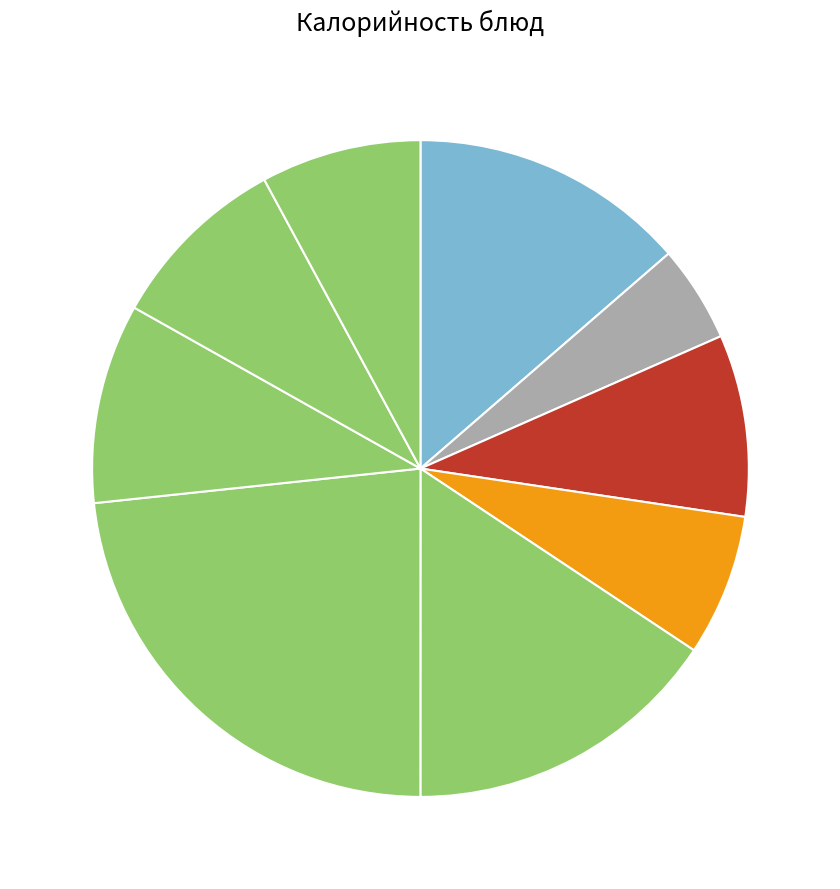

How many segments does this pie chart have?

9